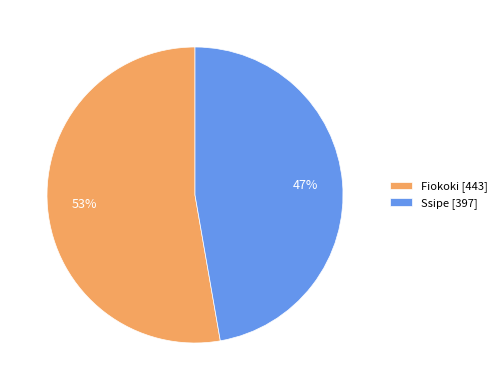

What is the ratio of the value at Fiokoki to the value at Ssipe?

1.1